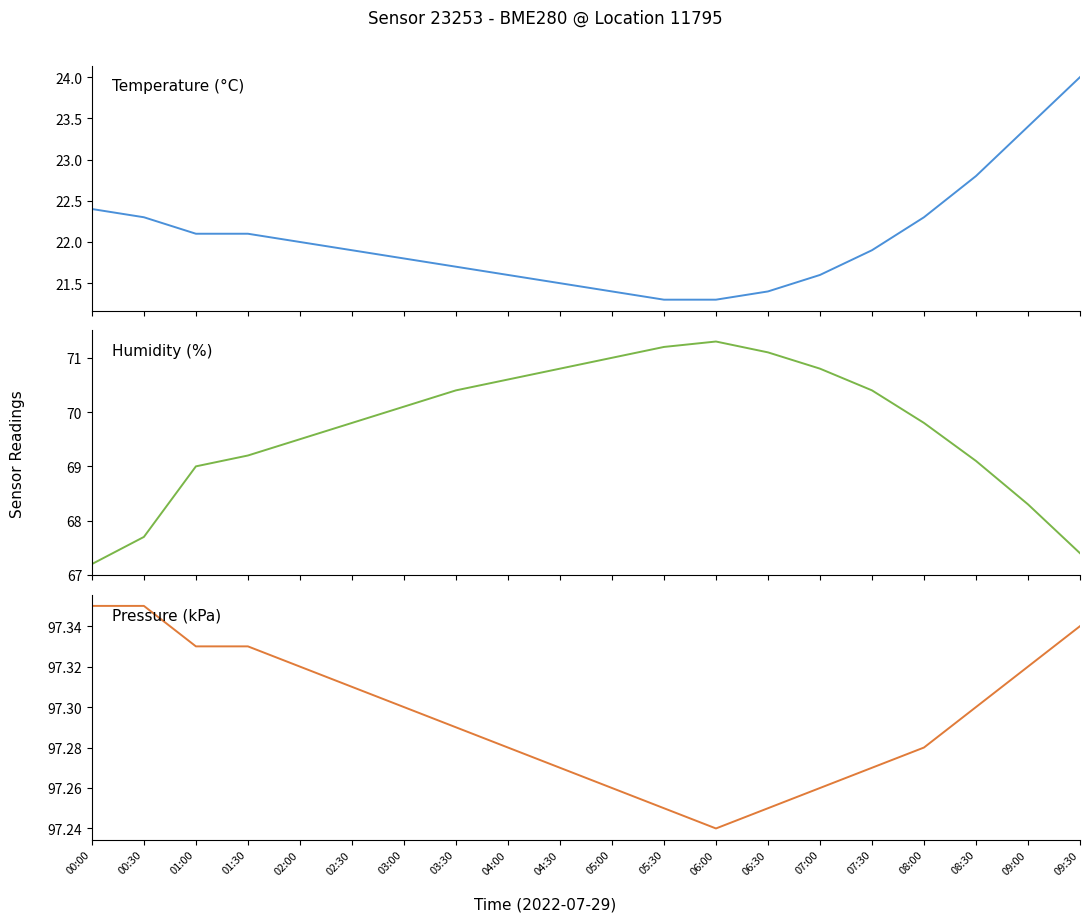

List the labels in order of pressure value, smallest first.

06:00, 05:30, 06:30, 05:00, 07:00, 04:30, 07:30, 04:00, 08:00, 03:30, 03:00, 08:30, 02:30, 02:00, 09:00, 01:00, 01:30, 09:30, 00:00, 00:30